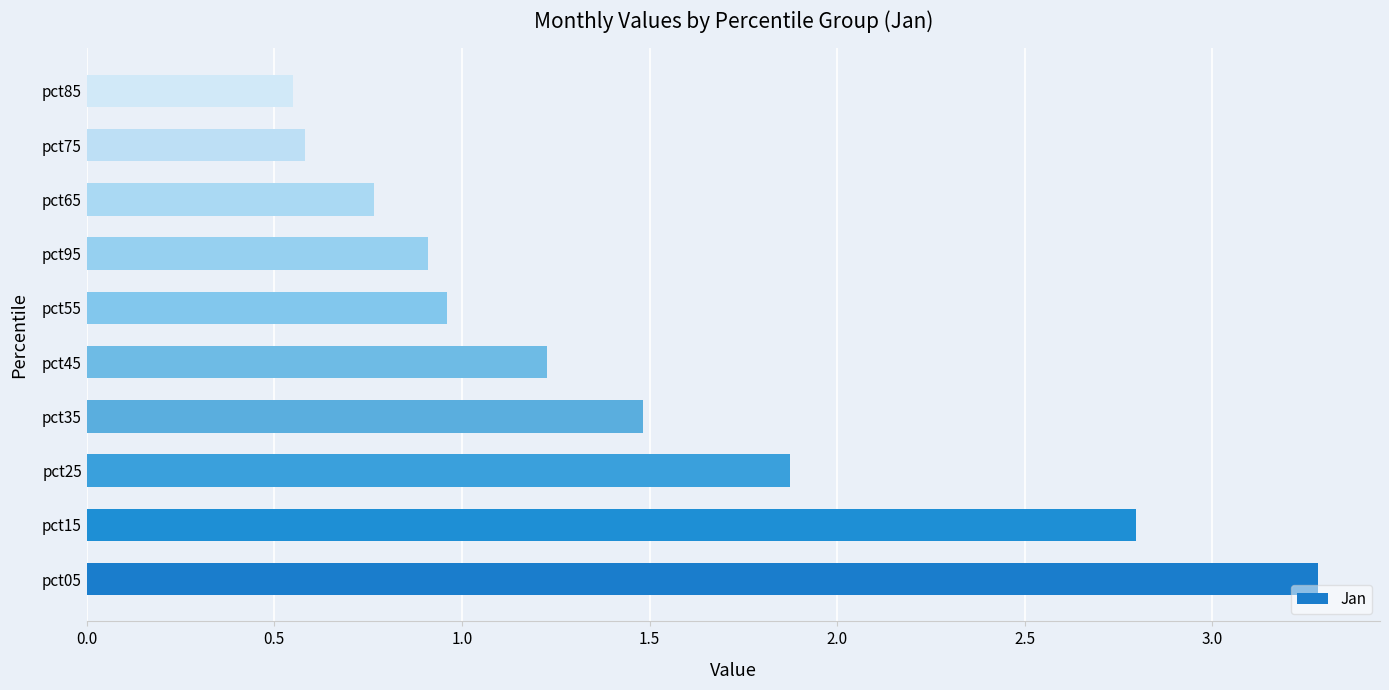

Where is the data nearest to the value 1?

pct55